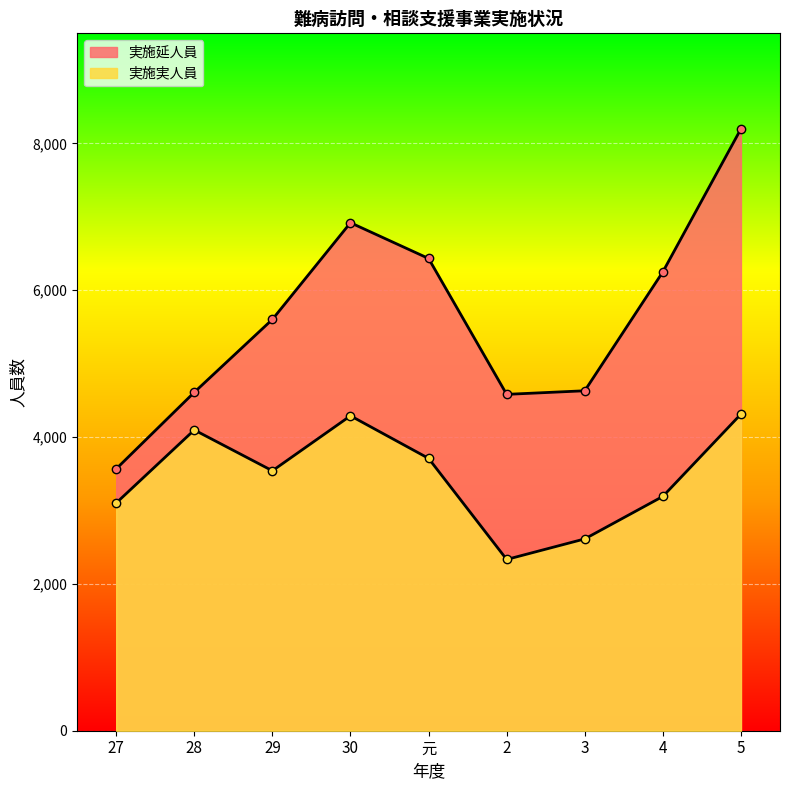

Between 元 and 3, which series saw the biggest shift?

実施延人員